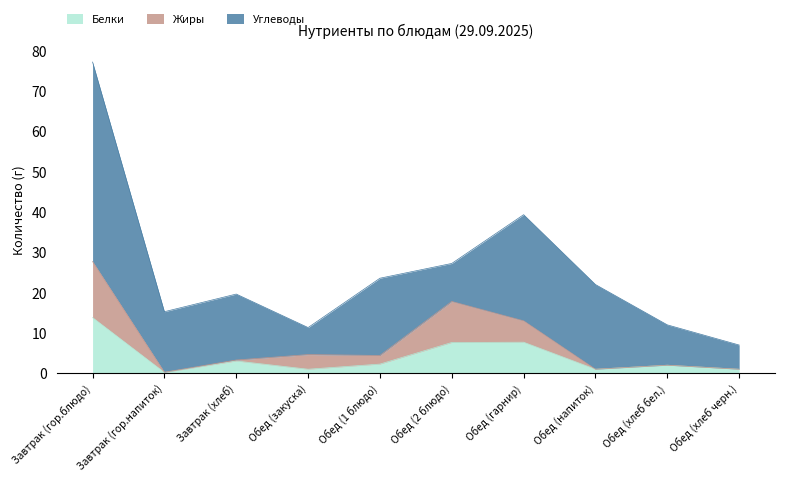

True or false: Белки and Жиры intersect in this chart.

False